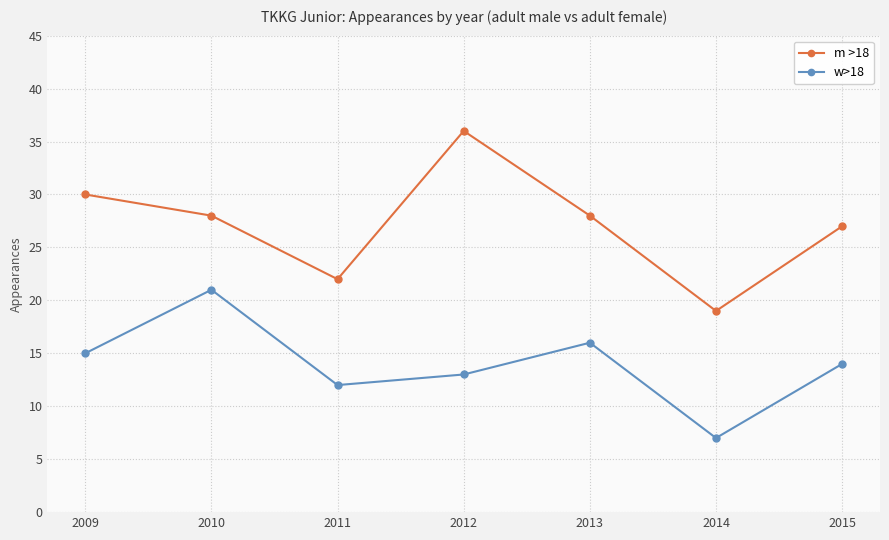

What is the difference between the maximum and minimum values in the m >18 series?

17